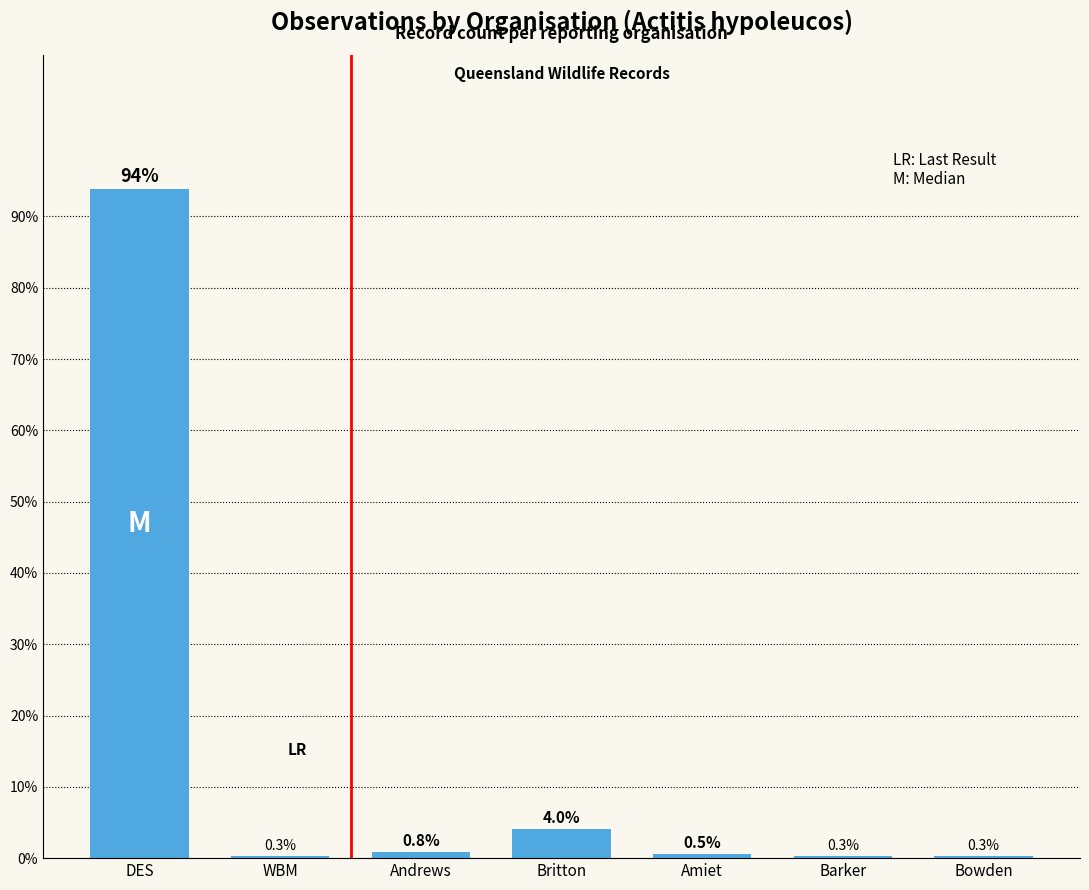

Count the number of categories in the chart.

7